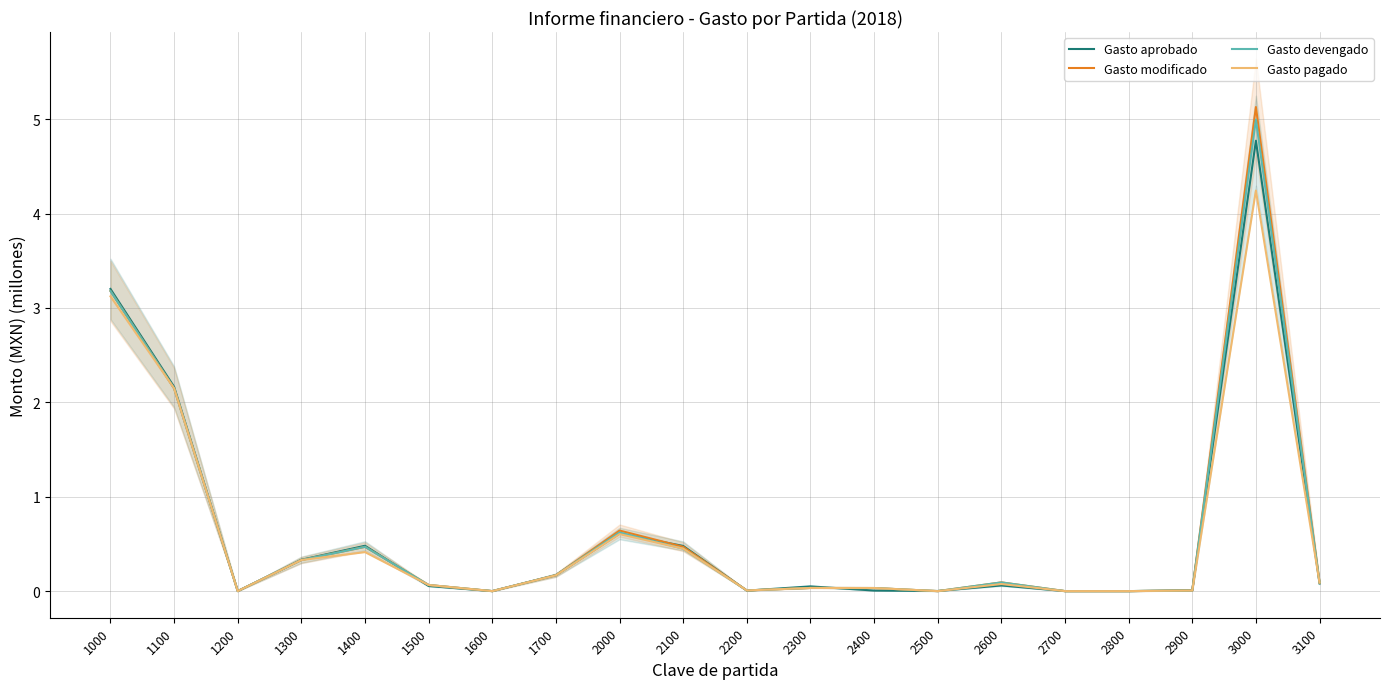

How many data points in Gasto modificado are above 0?

15